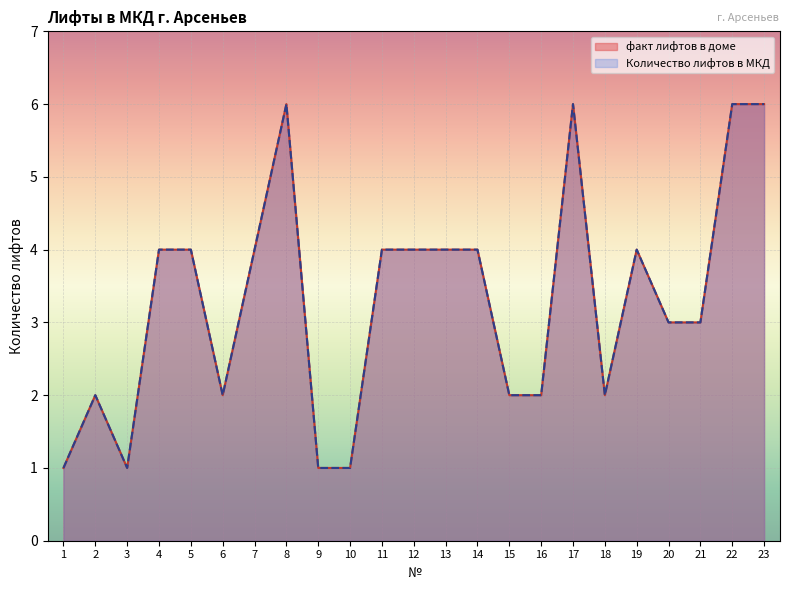

How many lines are shown in the chart?

2